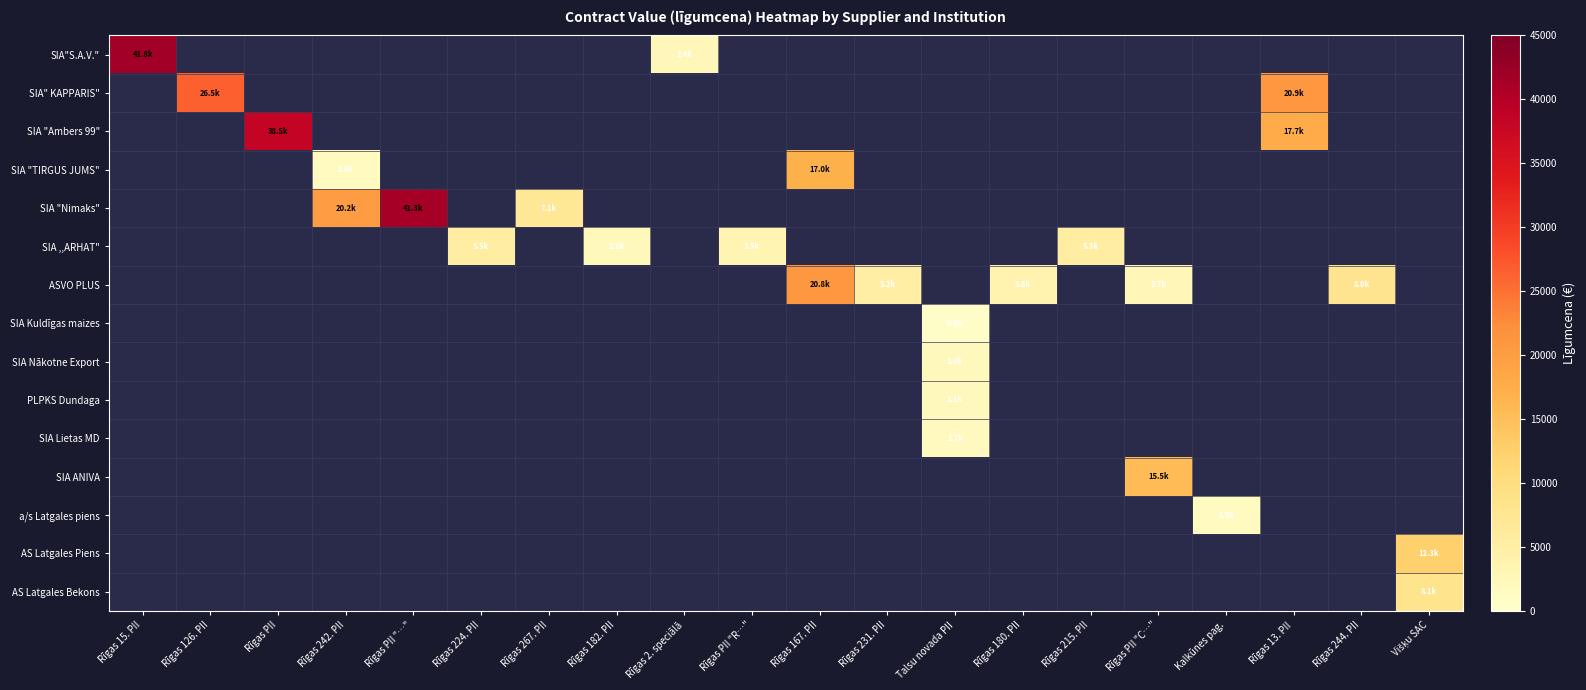

Reading left to right, transcribe all the data shown in this chart.

SIA"S.A.V.": Rīgas 15. PII=41828.1	Rīgas 126. PII=0.0	Rīgas PII=0.0	Rīgas 242. PII=0.0	Rīgas PII "…"=0.0	Rīgas 224. PII=0.0	Rīgas 267. PII=0.0	Rīgas 182. PII=0.0	Rīgas 2. speciālā=2425.5	Rīgas PII "R…"=0.0	Rīgas 167. PII=0.0	Rīgas 231. PII=0.0	Talsu novada PII=0.0	Rīgas 180. PII=0.0	Rīgas 215. PII=0.0	Rīgas PII "C…"=0.0	Kalkūnes pag.=0.0	Rīgas 13. PII=0.0	Rīgas 244. PII=0.0	Višķu SAC=0.0
SIA" KAPPARIS": Rīgas 15. PII=0.0	Rīgas 126. PII=26455.4	Rīgas PII=0.0	Rīgas 242. PII=0.0	Rīgas PII "…"=0.0	Rīgas 224. PII=0.0	Rīgas 267. PII=0.0	Rīgas 182. PII=0.0	Rīgas 2. speciālā=0.0	Rīgas PII "R…"=0.0	Rīgas 167. PII=0.0	Rīgas 231. PII=0.0	Talsu novada PII=0.0	Rīgas 180. PII=0.0	Rīgas 215. PII=0.0	Rīgas PII "C…"=0.0	Kalkūnes pag.=0.0	Rīgas 13. PII=20864.4	Rīgas 244. PII=0.0	Višķu SAC=0.0
SIA "Ambers 99": Rīgas 15. PII=0.0	Rīgas 126. PII=0.0	Rīgas PII=38490.4	Rīgas 242. PII=0.0	Rīgas PII "…"=0.0	Rīgas 224. PII=0.0	Rīgas 267. PII=0.0	Rīgas 182. PII=0.0	Rīgas 2. speciālā=0.0	Rīgas PII "R…"=0.0	Rīgas 167. PII=0.0	Rīgas 231. PII=0.0	Talsu novada PII=0.0	Rīgas 180. PII=0.0	Rīgas 215. PII=0.0	Rīgas PII "C…"=0.0	Kalkūnes pag.=0.0	Rīgas 13. PII=17735.0	Rīgas 244. PII=0.0	Višķu SAC=0.0
SIA "TIRGUS JUMS": Rīgas 15. PII=0.0	Rīgas 126. PII=0.0	Rīgas PII=0.0	Rīgas 242. PII=1579.4	Rīgas PII "…"=0.0	Rīgas 224. PII=0.0	Rīgas 267. PII=0.0	Rīgas 182. PII=0.0	Rīgas 2. speciālā=0.0	Rīgas PII "R…"=0.0	Rīgas 167. PII=17000.2	Rīgas 231. PII=0.0	Talsu novada PII=0.0	Rīgas 180. PII=0.0	Rīgas 215. PII=0.0	Rīgas PII "C…"=0.0	Kalkūnes pag.=0.0	Rīgas 13. PII=0.0	Rīgas 244. PII=0.0	Višķu SAC=0.0
SIA "Nimaks": Rīgas 15. PII=0.0	Rīgas 126. PII=0.0	Rīgas PII=0.0	Rīgas 242. PII=20183.4	Rīgas PII "…"=41319.1	Rīgas 224. PII=0.0	Rīgas 267. PII=7109.2	Rīgas 182. PII=0.0	Rīgas 2. speciālā=0.0	Rīgas PII "R…"=0.0	Rīgas 167. PII=0.0	Rīgas 231. PII=0.0	Talsu novada PII=0.0	Rīgas 180. PII=0.0	Rīgas 215. PII=0.0	Rīgas PII "C…"=0.0	Kalkūnes pag.=0.0	Rīgas 13. PII=0.0	Rīgas 244. PII=0.0	Višķu SAC=0.0
SIA ,,ARHAT": Rīgas 15. PII=0.0	Rīgas 126. PII=0.0	Rīgas PII=0.0	Rīgas 242. PII=0.0	Rīgas PII "…"=0.0	Rīgas 224. PII=5506.1	Rīgas 267. PII=0.0	Rīgas 182. PII=2185.5	Rīgas 2. speciālā=0.0	Rīgas PII "R…"=3474.0	Rīgas 167. PII=0.0	Rīgas 231. PII=0.0	Talsu novada PII=0.0	Rīgas 180. PII=0.0	Rīgas 215. PII=5311.0	Rīgas PII "C…"=0.0	Kalkūnes pag.=0.0	Rīgas 13. PII=0.0	Rīgas 244. PII=0.0	Višķu SAC=0.0
ASVO PLUS: Rīgas 15. PII=0.0	Rīgas 126. PII=0.0	Rīgas PII=0.0	Rīgas 242. PII=0.0	Rīgas PII "…"=0.0	Rīgas 224. PII=0.0	Rīgas 267. PII=0.0	Rīgas 182. PII=0.0	Rīgas 2. speciālā=0.0	Rīgas PII "R…"=0.0	Rīgas 167. PII=20825.0	Rīgas 231. PII=5158.2	Talsu novada PII=0.0	Rīgas 180. PII=3819.6	Rīgas 215. PII=0.0	Rīgas PII "C…"=2708.4	Kalkūnes pag.=0.0	Rīgas 13. PII=0.0	Rīgas 244. PII=8038.2	Višķu SAC=0.0
SIA Kuldīgas maizes: Rīgas 15. PII=0.0	Rīgas 126. PII=0.0	Rīgas PII=0.0	Rīgas 242. PII=0.0	Rīgas PII "…"=0.0	Rīgas 224. PII=0.0	Rīgas 267. PII=0.0	Rīgas 182. PII=0.0	Rīgas 2. speciālā=0.0	Rīgas PII "R…"=0.0	Rīgas 167. PII=0.0	Rīgas 231. PII=0.0	Talsu novada PII=557.0	Rīgas 180. PII=0.0	Rīgas 215. PII=0.0	Rīgas PII "C…"=0.0	Kalkūnes pag.=0.0	Rīgas 13. PII=0.0	Rīgas 244. PII=0.0	Višķu SAC=0.0
SIA Nākotne Export: Rīgas 15. PII=0.0	Rīgas 126. PII=0.0	Rīgas PII=0.0	Rīgas 242. PII=0.0	Rīgas PII "…"=0.0	Rīgas 224. PII=0.0	Rīgas 267. PII=0.0	Rīgas 182. PII=0.0	Rīgas 2. speciālā=0.0	Rīgas PII "R…"=0.0	Rīgas 167. PII=0.0	Rīgas 231. PII=0.0	Talsu novada PII=1957.7	Rīgas 180. PII=0.0	Rīgas 215. PII=0.0	Rīgas PII "C…"=0.0	Kalkūnes pag.=0.0	Rīgas 13. PII=0.0	Rīgas 244. PII=0.0	Višķu SAC=0.0
PLPKS Dundaga: Rīgas 15. PII=0.0	Rīgas 126. PII=0.0	Rīgas PII=0.0	Rīgas 242. PII=0.0	Rīgas PII "…"=0.0	Rīgas 224. PII=0.0	Rīgas 267. PII=0.0	Rīgas 182. PII=0.0	Rīgas 2. speciālā=0.0	Rīgas PII "R…"=0.0	Rīgas 167. PII=0.0	Rīgas 231. PII=0.0	Talsu novada PII=2099.5	Rīgas 180. PII=0.0	Rīgas 215. PII=0.0	Rīgas PII "C…"=0.0	Kalkūnes pag.=0.0	Rīgas 13. PII=0.0	Rīgas 244. PII=0.0	Višķu SAC=0.0
SIA Lietas MD: Rīgas 15. PII=0.0	Rīgas 126. PII=0.0	Rīgas PII=0.0	Rīgas 242. PII=0.0	Rīgas PII "…"=0.0	Rīgas 224. PII=0.0	Rīgas 267. PII=0.0	Rīgas 182. PII=0.0	Rīgas 2. speciālā=0.0	Rīgas PII "R…"=0.0	Rīgas 167. PII=0.0	Rīgas 231. PII=0.0	Talsu novada PII=1712.0	Rīgas 180. PII=0.0	Rīgas 215. PII=0.0	Rīgas PII "C…"=0.0	Kalkūnes pag.=0.0	Rīgas 13. PII=0.0	Rīgas 244. PII=0.0	Višķu SAC=0.0
SIA ANIVA: Rīgas 15. PII=0.0	Rīgas 126. PII=0.0	Rīgas PII=0.0	Rīgas 242. PII=0.0	Rīgas PII "…"=0.0	Rīgas 224. PII=0.0	Rīgas 267. PII=0.0	Rīgas 182. PII=0.0	Rīgas 2. speciālā=0.0	Rīgas PII "R…"=0.0	Rīgas 167. PII=0.0	Rīgas 231. PII=0.0	Talsu novada PII=0.0	Rīgas 180. PII=0.0	Rīgas 215. PII=0.0	Rīgas PII "C…"=15479.2	Kalkūnes pag.=0.0	Rīgas 13. PII=0.0	Rīgas 244. PII=0.0	Višķu SAC=0.0
a/s Latgales piens: Rīgas 15. PII=0.0	Rīgas 126. PII=0.0	Rīgas PII=0.0	Rīgas 242. PII=0.0	Rīgas PII "…"=0.0	Rīgas 224. PII=0.0	Rīgas 267. PII=0.0	Rīgas 182. PII=0.0	Rīgas 2. speciālā=0.0	Rīgas PII "R…"=0.0	Rīgas 167. PII=0.0	Rīgas 231. PII=0.0	Talsu novada PII=0.0	Rīgas 180. PII=0.0	Rīgas 215. PII=0.0	Rīgas PII "C…"=0.0	Kalkūnes pag.=1533.5	Rīgas 13. PII=0.0	Rīgas 244. PII=0.0	Višķu SAC=0.0
AS Latgales Piens: Rīgas 15. PII=0.0	Rīgas 126. PII=0.0	Rīgas PII=0.0	Rīgas 242. PII=0.0	Rīgas PII "…"=0.0	Rīgas 224. PII=0.0	Rīgas 267. PII=0.0	Rīgas 182. PII=0.0	Rīgas 2. speciālā=0.0	Rīgas PII "R…"=0.0	Rīgas 167. PII=0.0	Rīgas 231. PII=0.0	Talsu novada PII=0.0	Rīgas 180. PII=0.0	Rīgas 215. PII=0.0	Rīgas PII "C…"=0.0	Kalkūnes pag.=0.0	Rīgas 13. PII=0.0	Rīgas 244. PII=0.0	Višķu SAC=12339.8
AS Latgales Bekons: Rīgas 15. PII=0.0	Rīgas 126. PII=0.0	Rīgas PII=0.0	Rīgas 242. PII=0.0	Rīgas PII "…"=0.0	Rīgas 224. PII=0.0	Rīgas 267. PII=0.0	Rīgas 182. PII=0.0	Rīgas 2. speciālā=0.0	Rīgas PII "R…"=0.0	Rīgas 167. PII=0.0	Rīgas 231. PII=0.0	Talsu novada PII=0.0	Rīgas 180. PII=0.0	Rīgas 215. PII=0.0	Rīgas PII "C…"=0.0	Kalkūnes pag.=0.0	Rīgas 13. PII=0.0	Rīgas 244. PII=0.0	Višķu SAC=8129.6